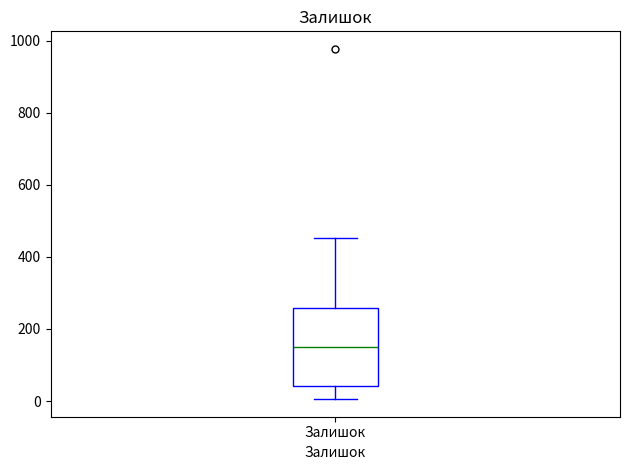

Transcribe this box plot: give where the median line is, the range the box spans, and where the two whiskers end, as read against the y-axis. The values are not printed on the chart, so give them approximately, as read against the axis.

median 160, box 40 to 260, whiskers 0 to 460